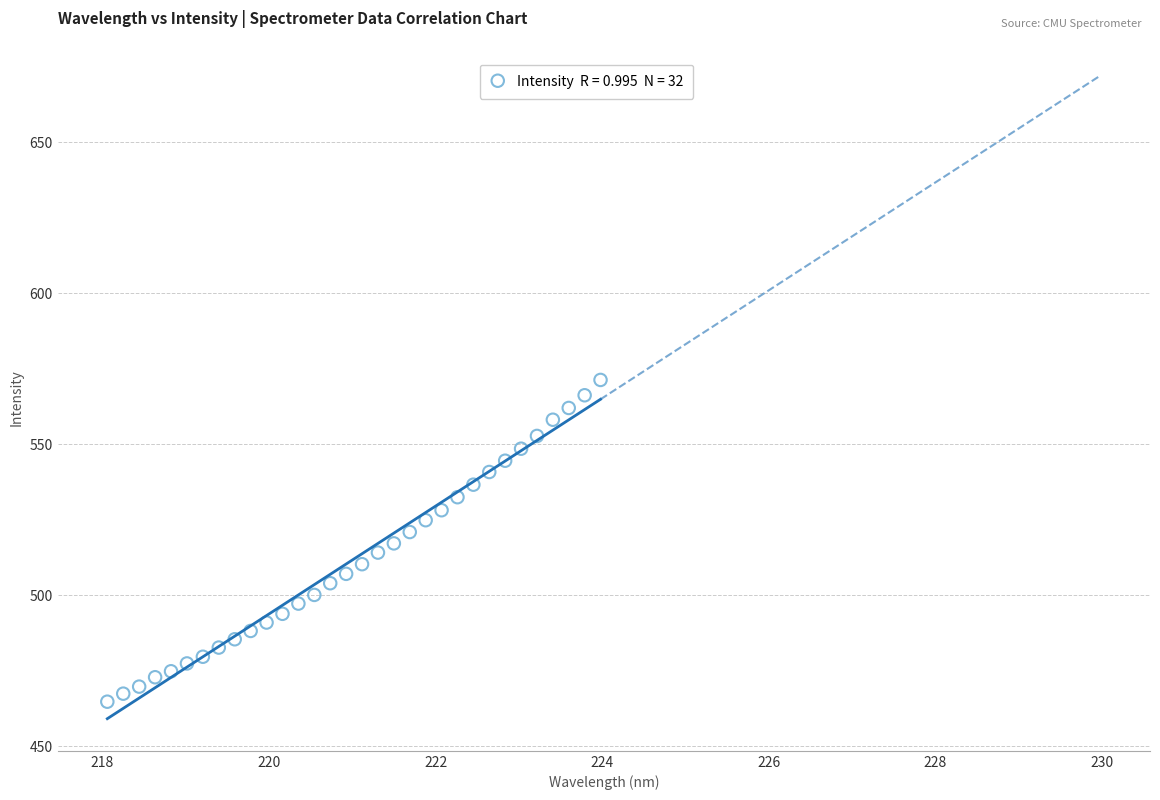

What is the range of Y values (max minus min)?

106.6